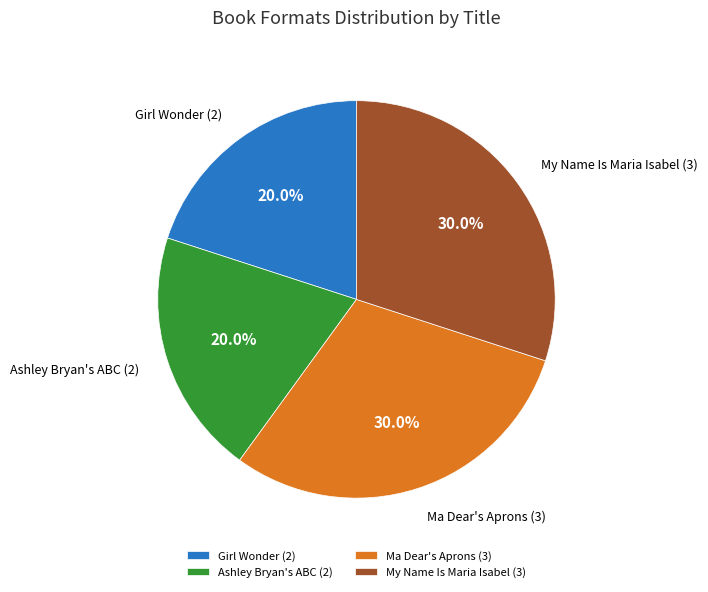

Is there a majority slice in this chart?

No